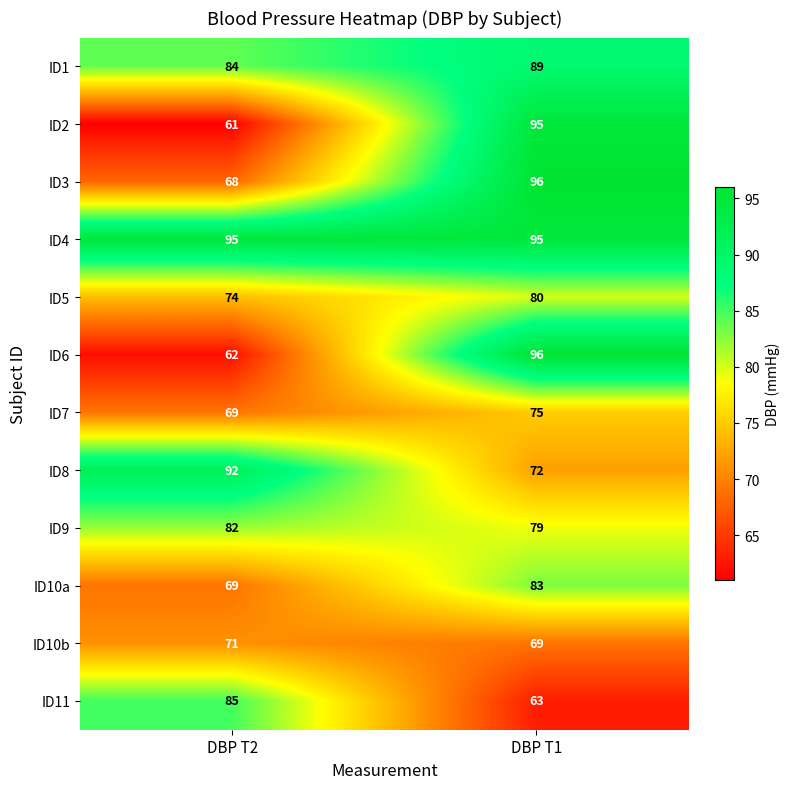

Reading left to right, list all the values displayed in this chart.

ID1: DBP T2=84	DBP T1=89
ID2: DBP T2=61	DBP T1=95
ID3: DBP T2=68	DBP T1=96
ID4: DBP T2=95	DBP T1=95
ID5: DBP T2=74	DBP T1=80
ID6: DBP T2=62	DBP T1=96
ID7: DBP T2=69	DBP T1=75
ID8: DBP T2=92	DBP T1=72
ID9: DBP T2=82	DBP T1=79
ID10a: DBP T2=69	DBP T1=83
ID10b: DBP T2=71	DBP T1=69
ID11: DBP T2=85	DBP T1=63